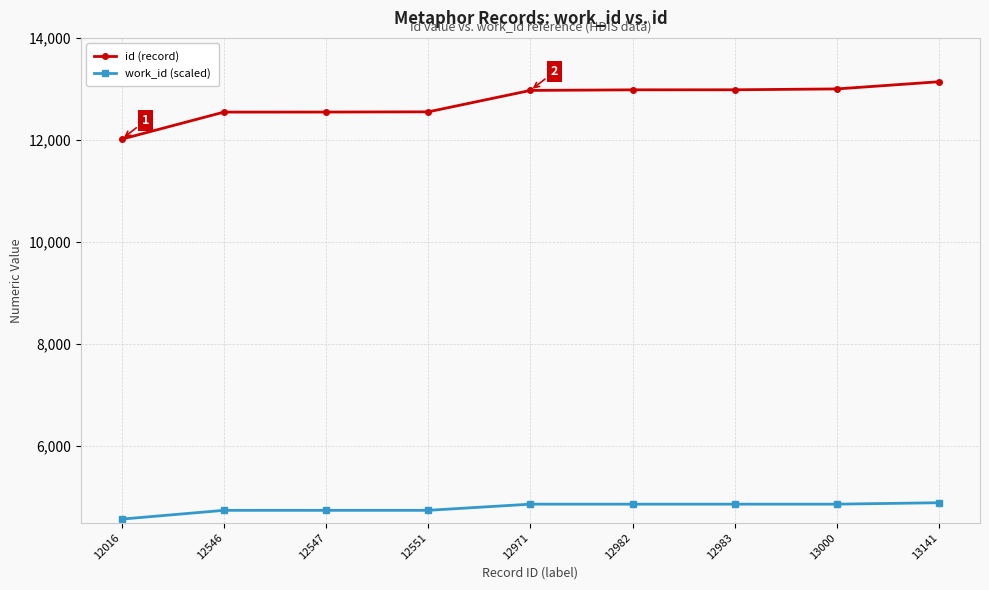

True or false: id (record) has a value of 6037 at 12983.

False